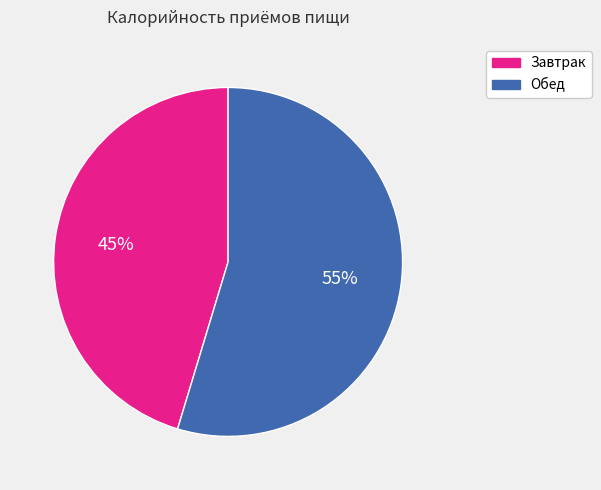

Between Обед and Завтрак, which is larger?

Обед